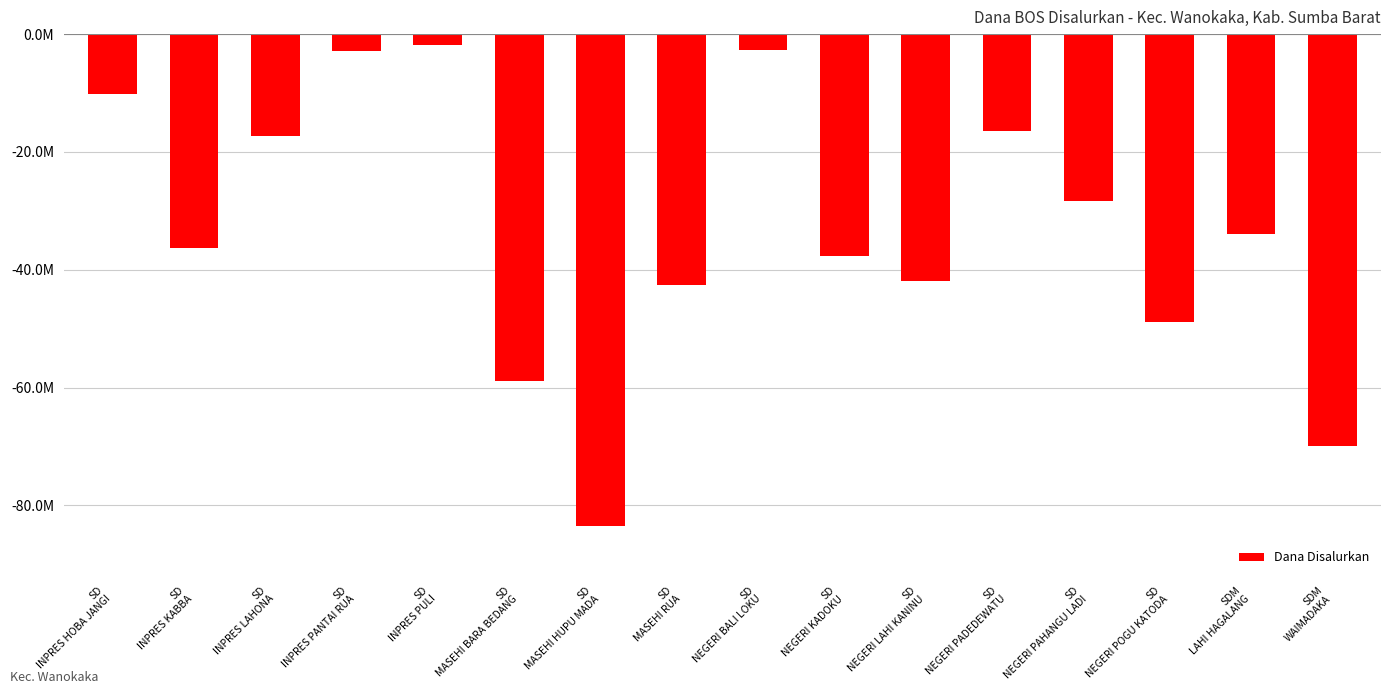

What is the label of the 7th bar from the left?

SD
MASEHI HUPU MADA